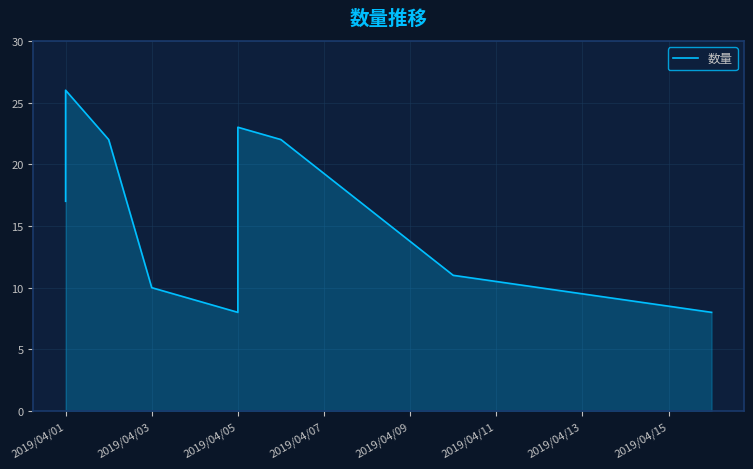

Is it true that the value at 2019/04/01 is 24?

False